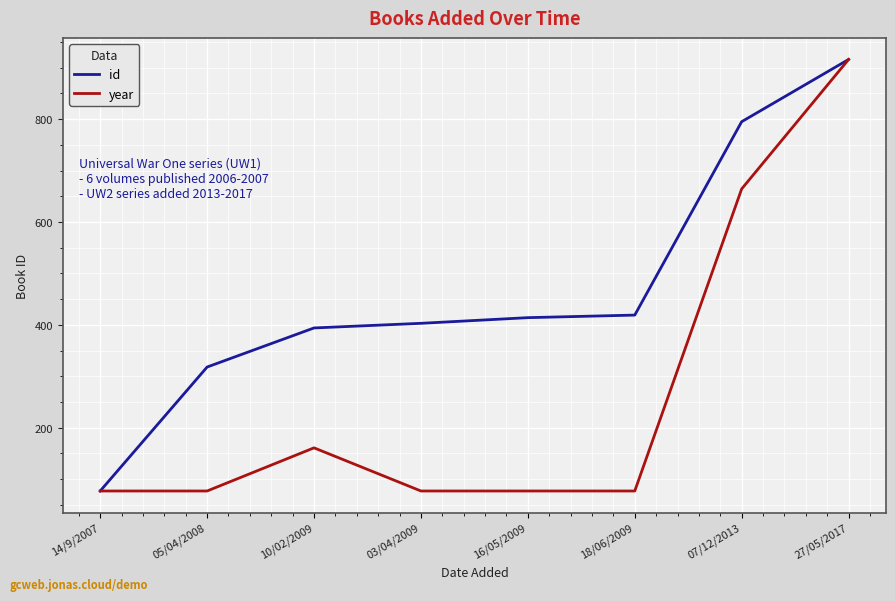

What position from the right is 10/02/2009?

6